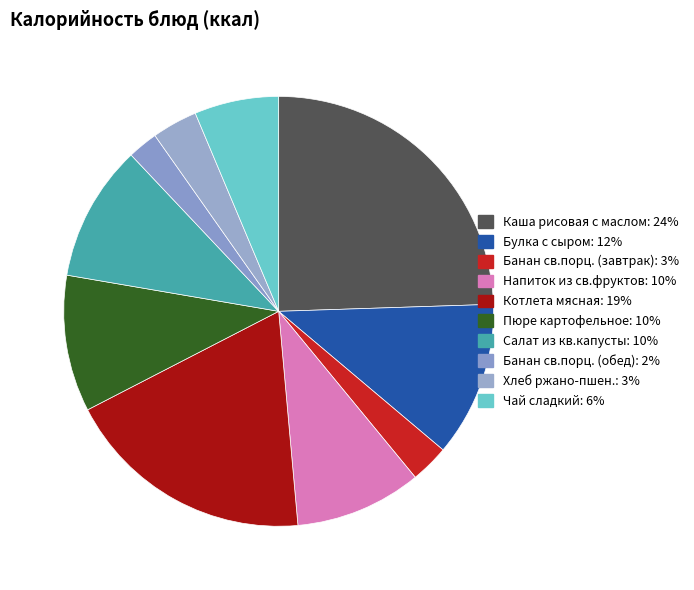

How many segments does this pie chart have?

10